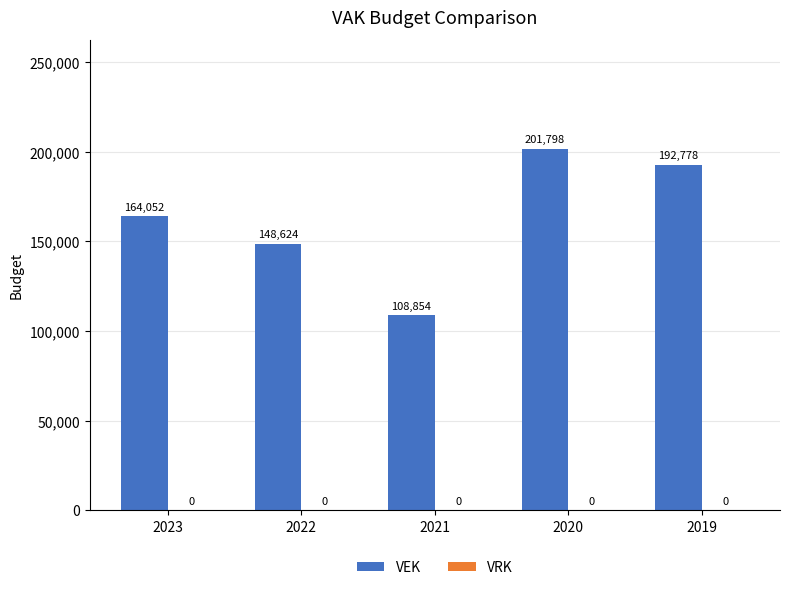

Which category has the highest value across all series?

2020